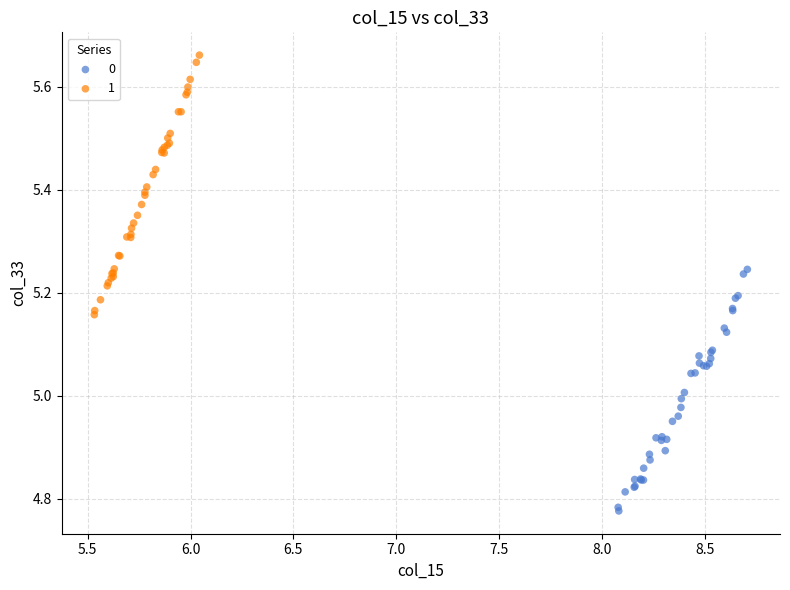

Which series contains the highest Y value?

1